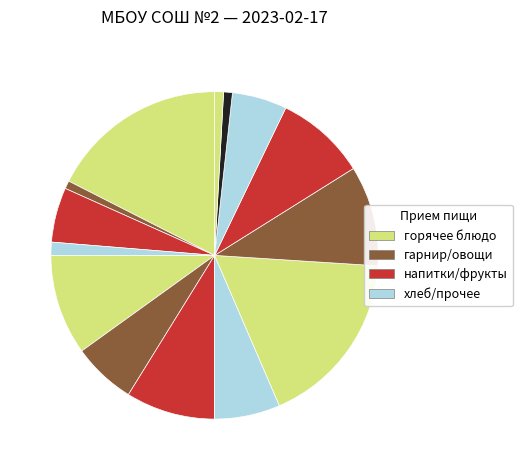

How many segments does this pie chart have?

14